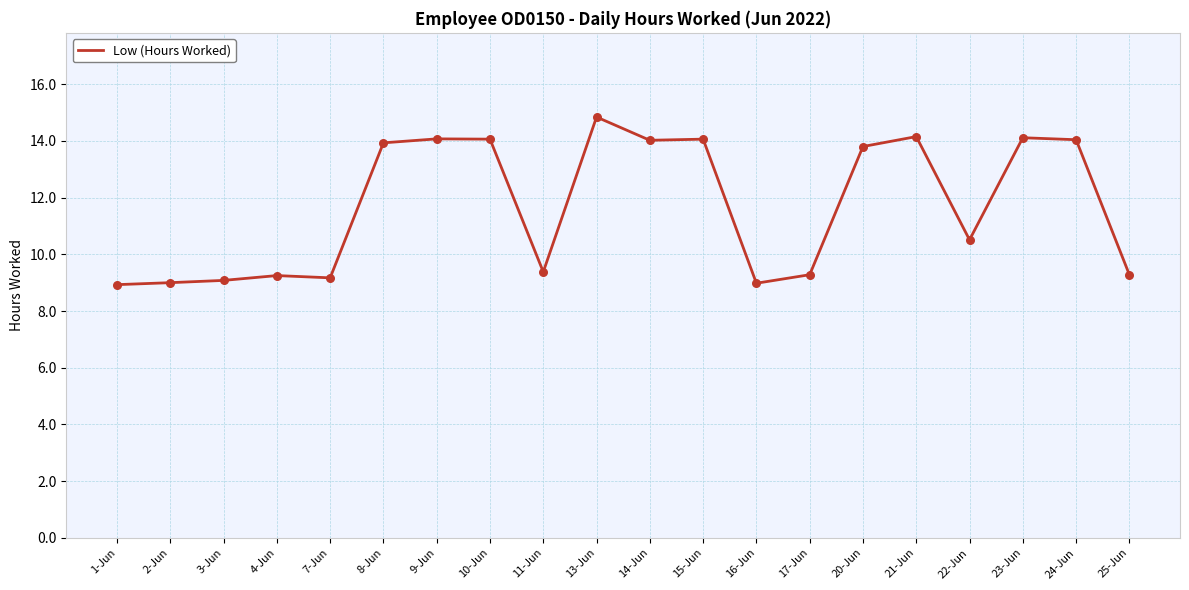

What is the change in value from 4-Jun to 14-Jun?

+4.8